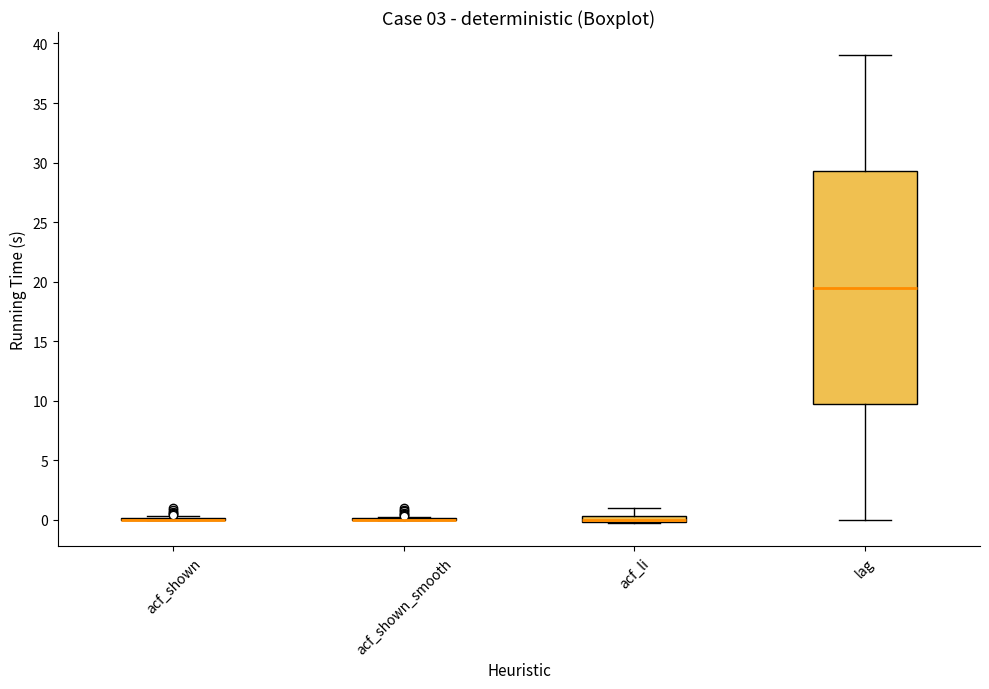

Which box is the tallest, from its lower edge to its upper edge?

lag